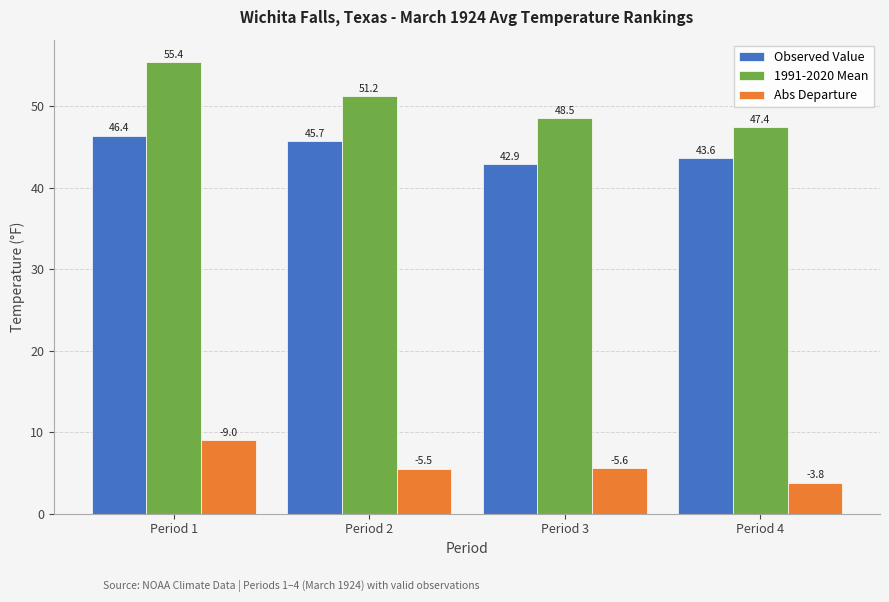

Reading left to right, what are all the values shown in this chart?

Observed Value: Period 1=46.4	Period 2=45.7	Period 3=42.9	Period 4=43.6
1991-2020 Mean: Period 1=55.4	Period 2=51.2	Period 3=48.5	Period 4=47.4
Abs Departure: Period 1=9.0	Period 2=5.5	Period 3=5.6	Period 4=3.8